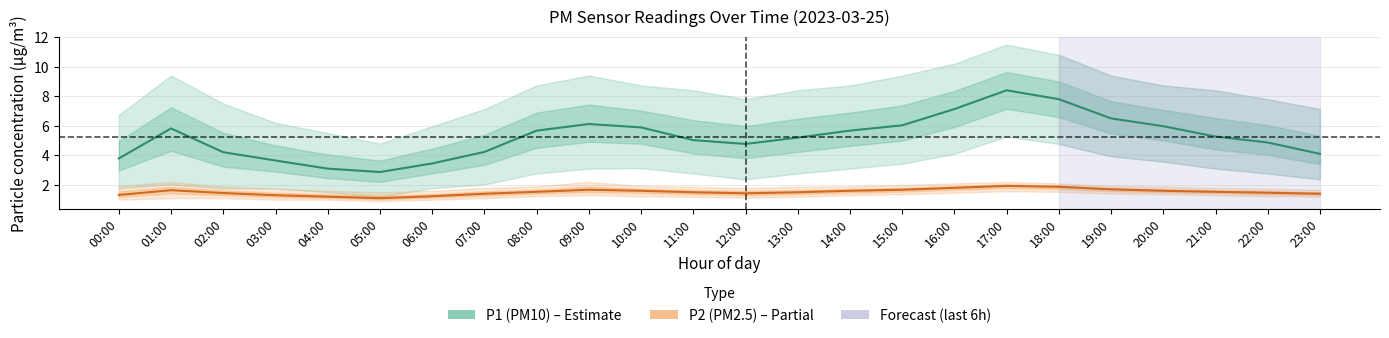

Reading right to left, transcribe all the data shown in this chart.

P1 (PM10) mean: 4.1	4.9	5.3	6.0	6.5	7.8	8.4	7.1	6.0	5.7	5.2	4.8	5.0	5.9	6.1	5.7	4.2	3.5	2.9	3.1	3.6	4.2	5.8	3.8
P2 (PM2.5) mean: 1.4	1.5	1.5	1.6	1.7	1.9	1.9	1.8	1.7	1.6	1.5	1.4	1.5	1.6	1.7	1.5	1.4	1.2	1.1	1.2	1.3	1.4	1.6	1.3